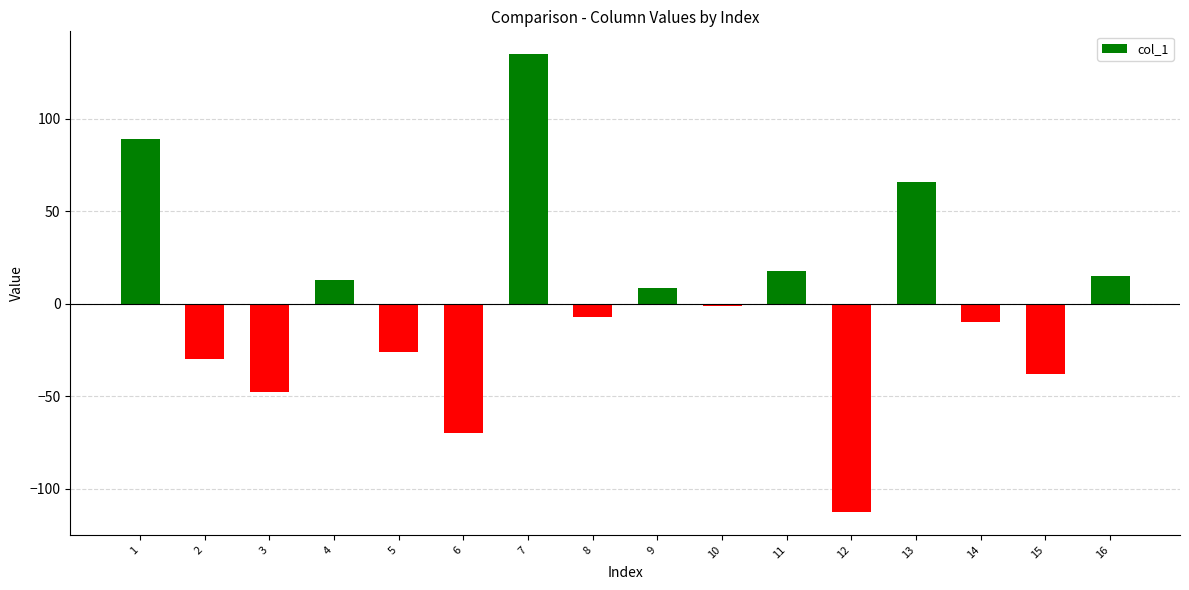

What is the difference between the second highest and minimum values?

201.3